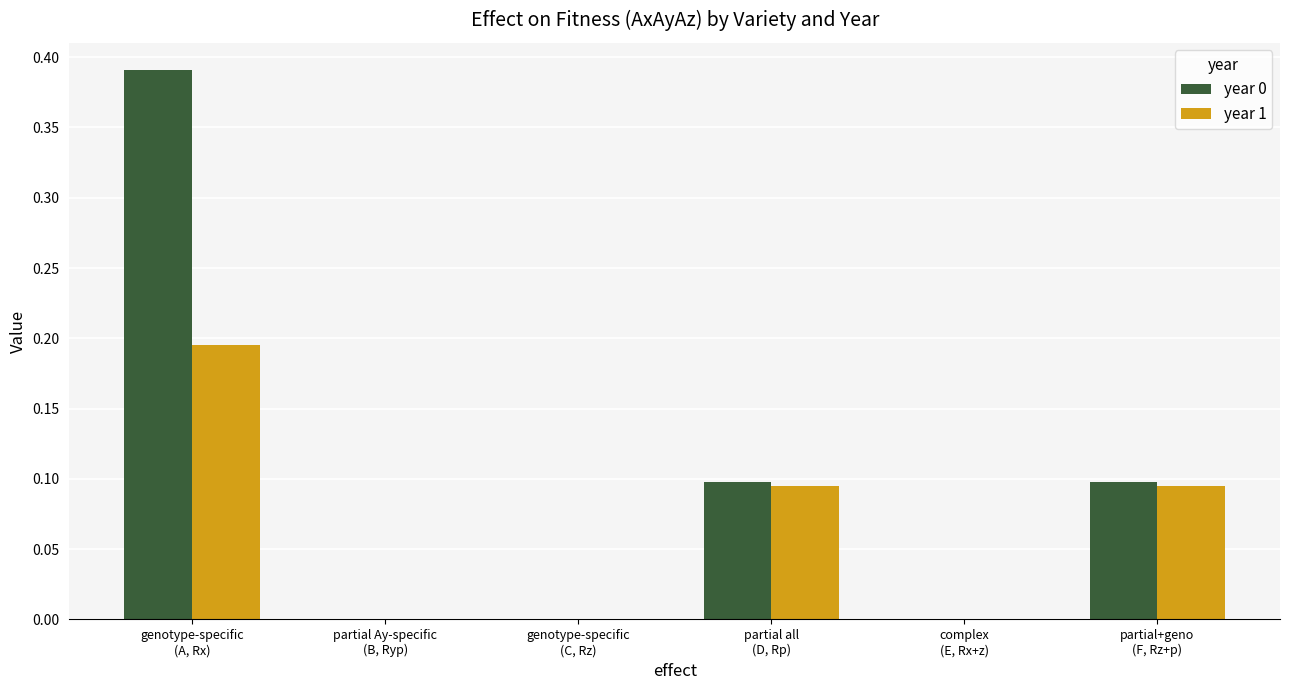

Which series has the largest total across all categories?

year 0